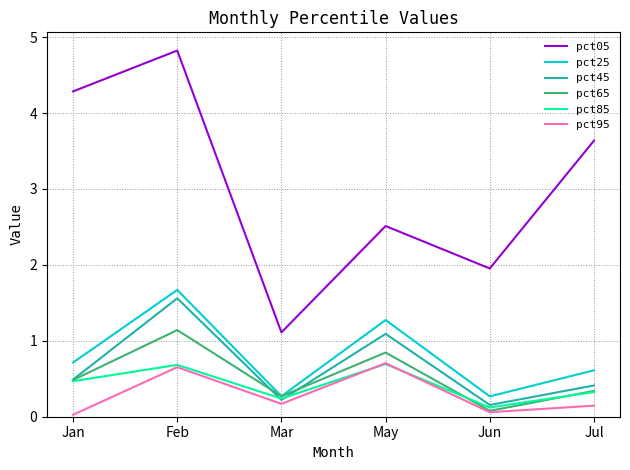

What value does the pct45 series have at Jan?

0.5